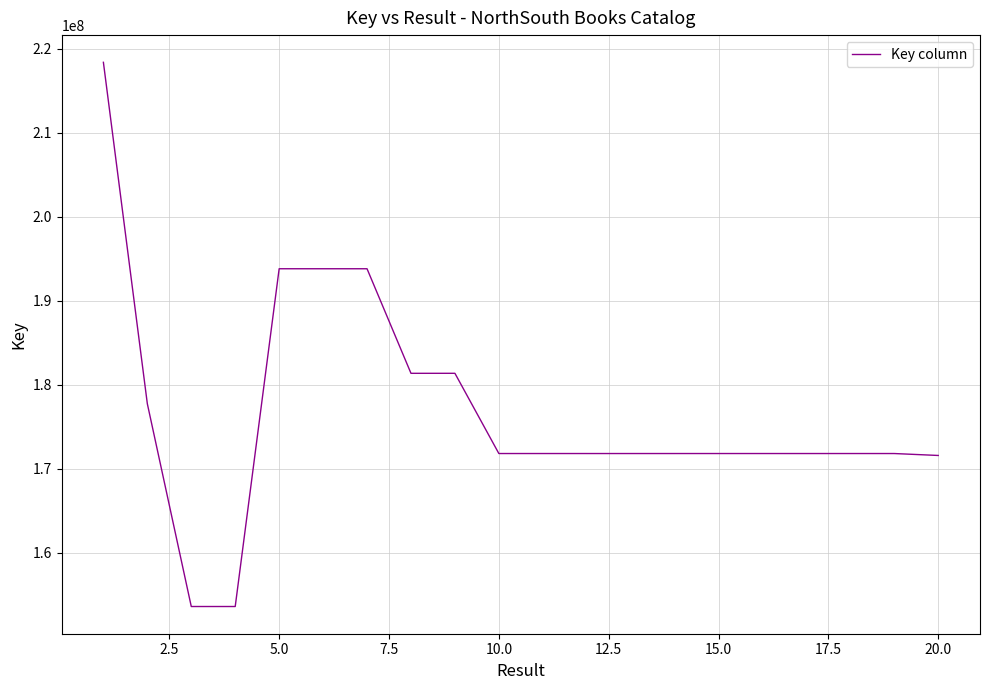

What is the difference between the maximum and minimum values?

64732359